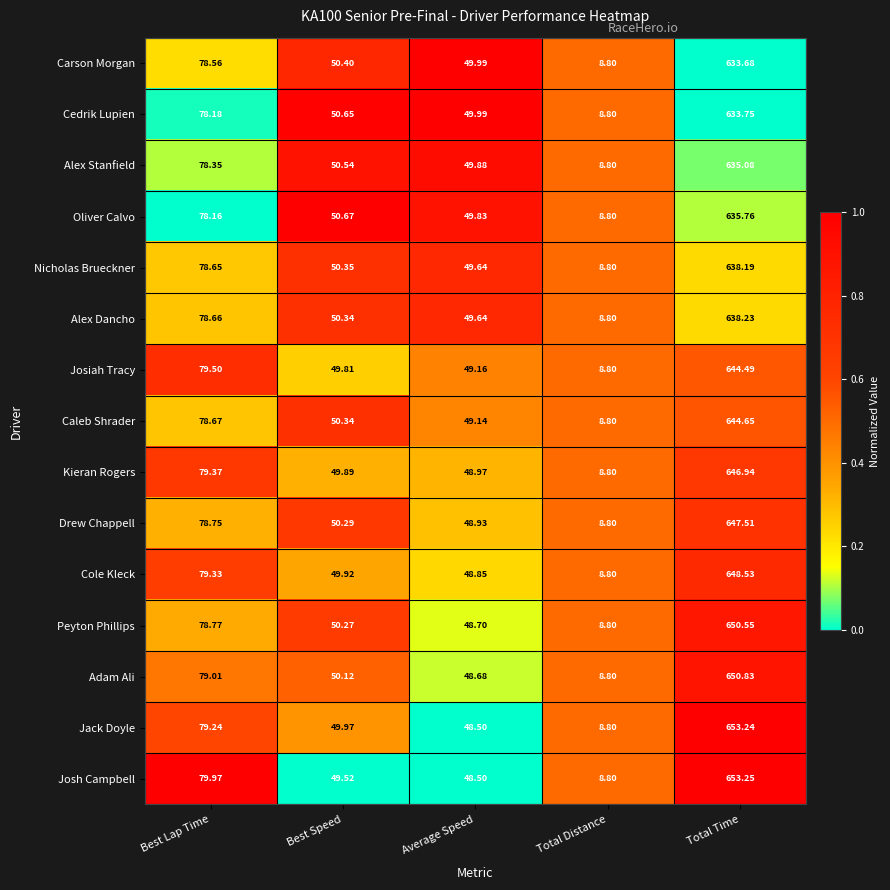

What is the total value across all series at Best Lap Time?

1183.2